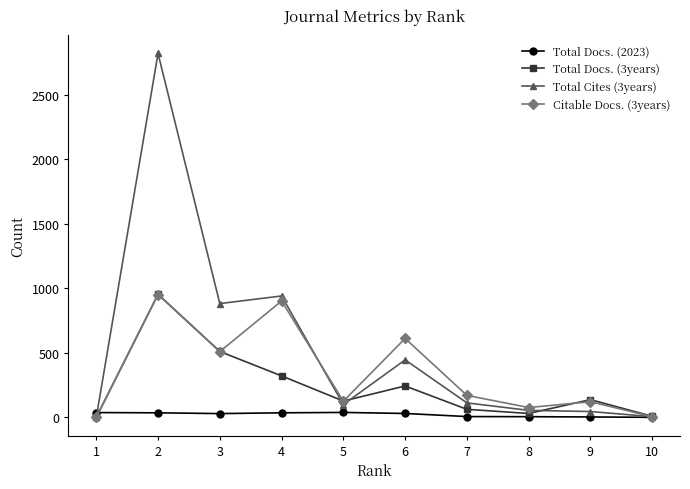

The value of Citable Docs. (3years) at 6 is 1063. True or false?

False